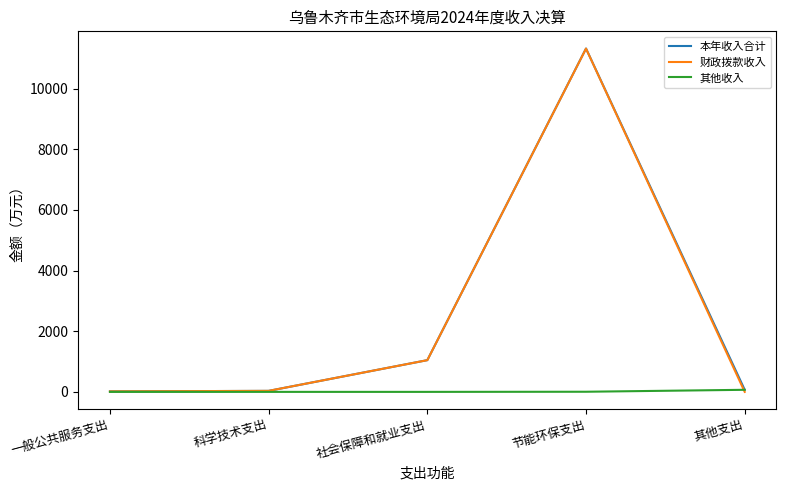

Where is 财政拨款收入 nearest to the value 5660?

社会保障和就业支出